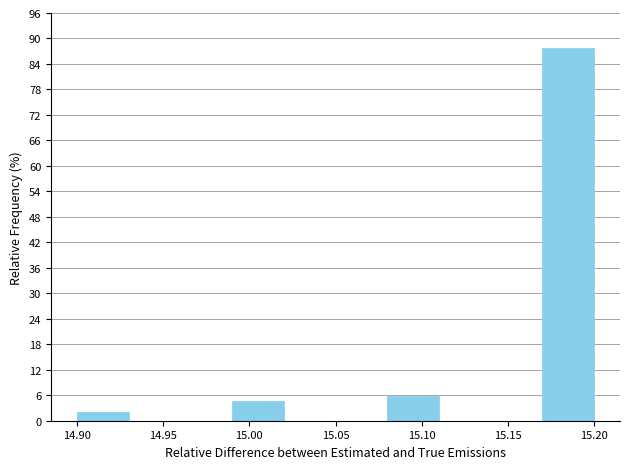

Which range on the x-axis has the tallest bar?

15.17 to 15.20